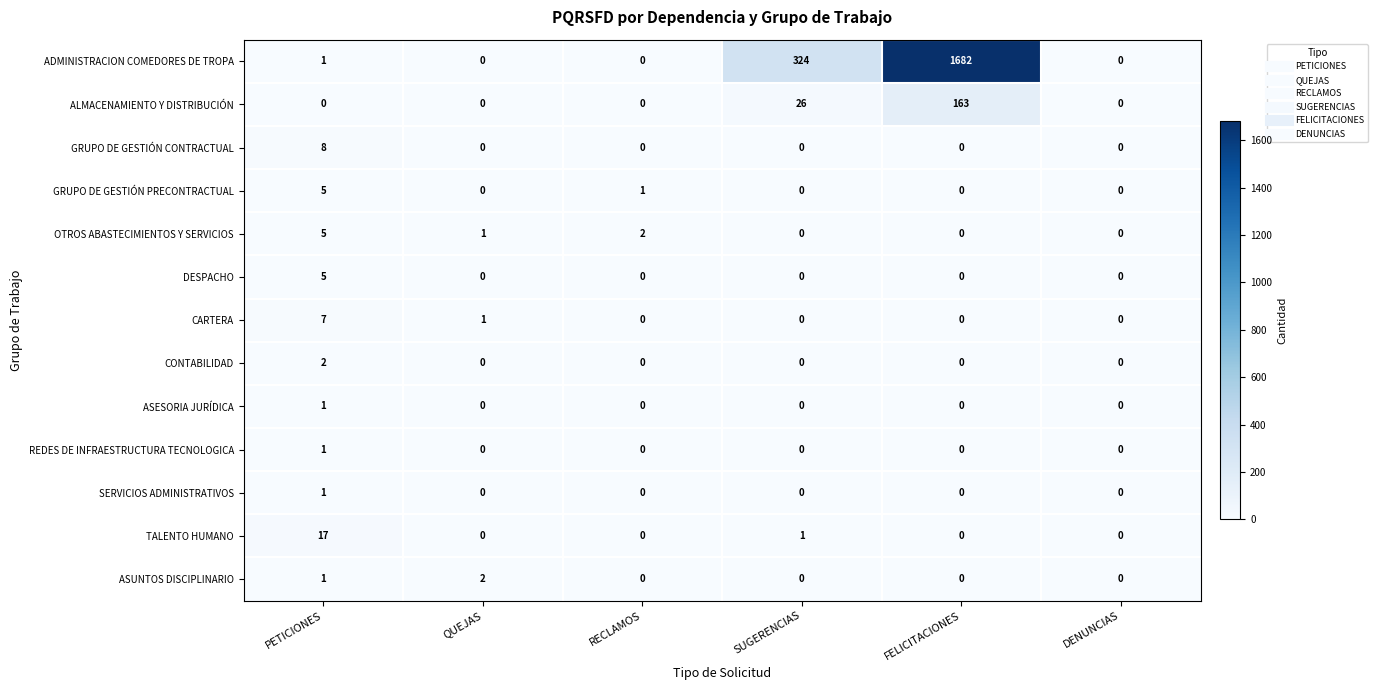

What is the total value across all series at QUEJAS?

4